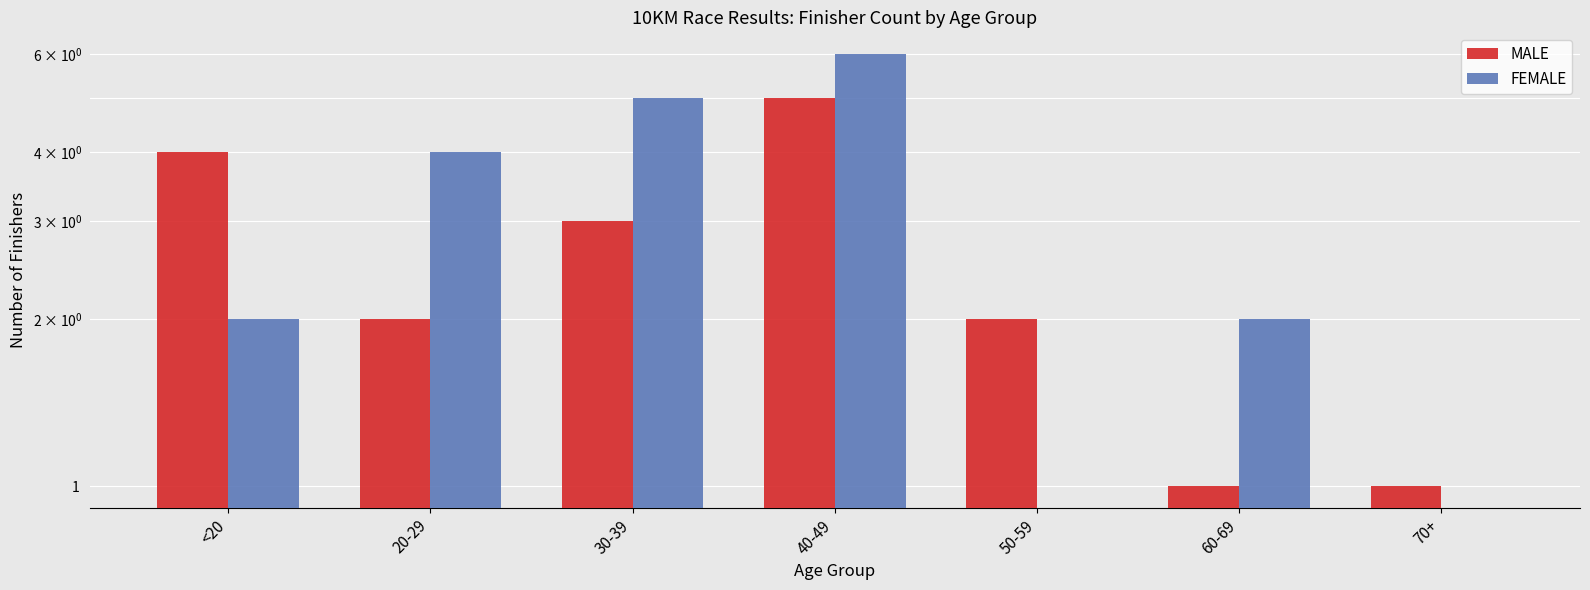

How many values in the MALE series exceed 2?

3